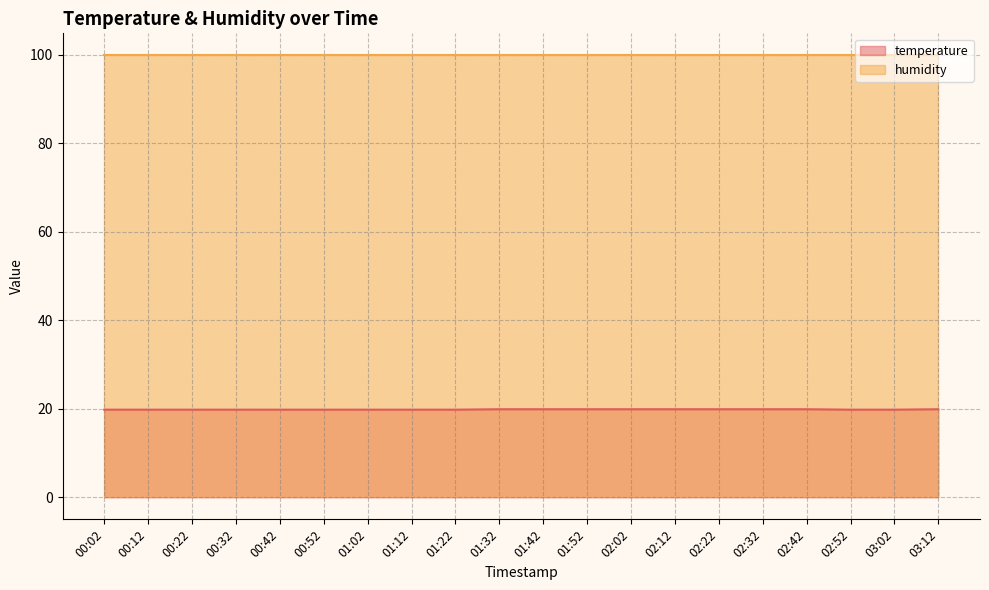

Where is the data nearest to the value 19?

00:02